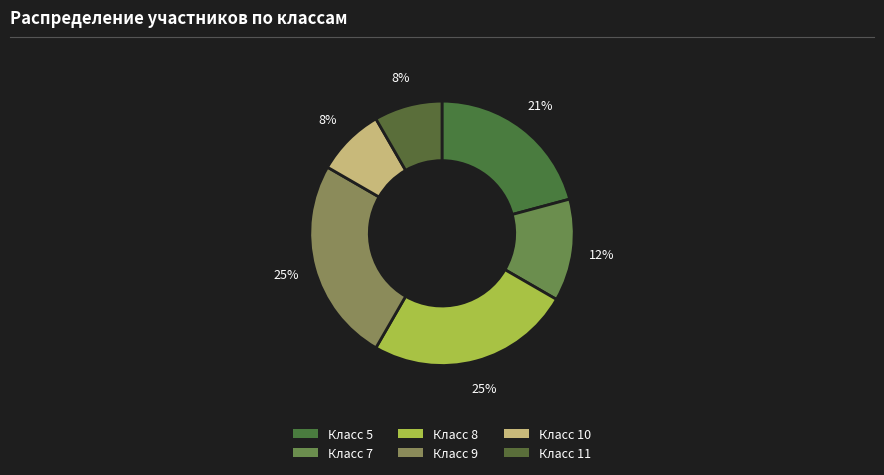

To the nearest percent, what is the average slice percentage?

17%